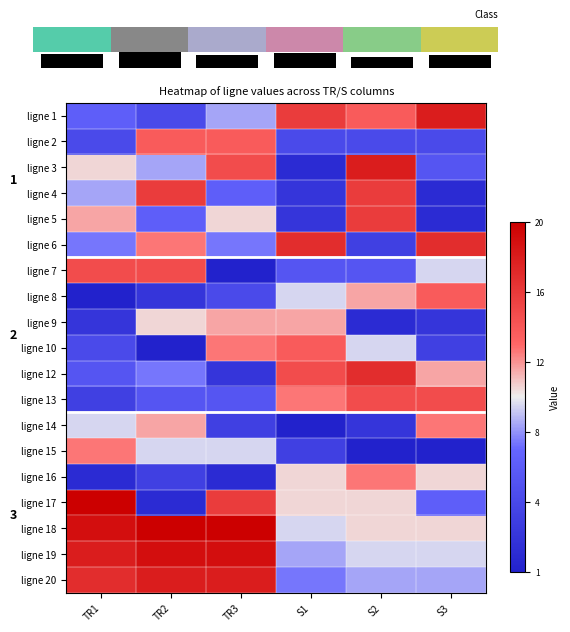

What is the difference between the ligne 18 values at TR1 and TR3?

0.1